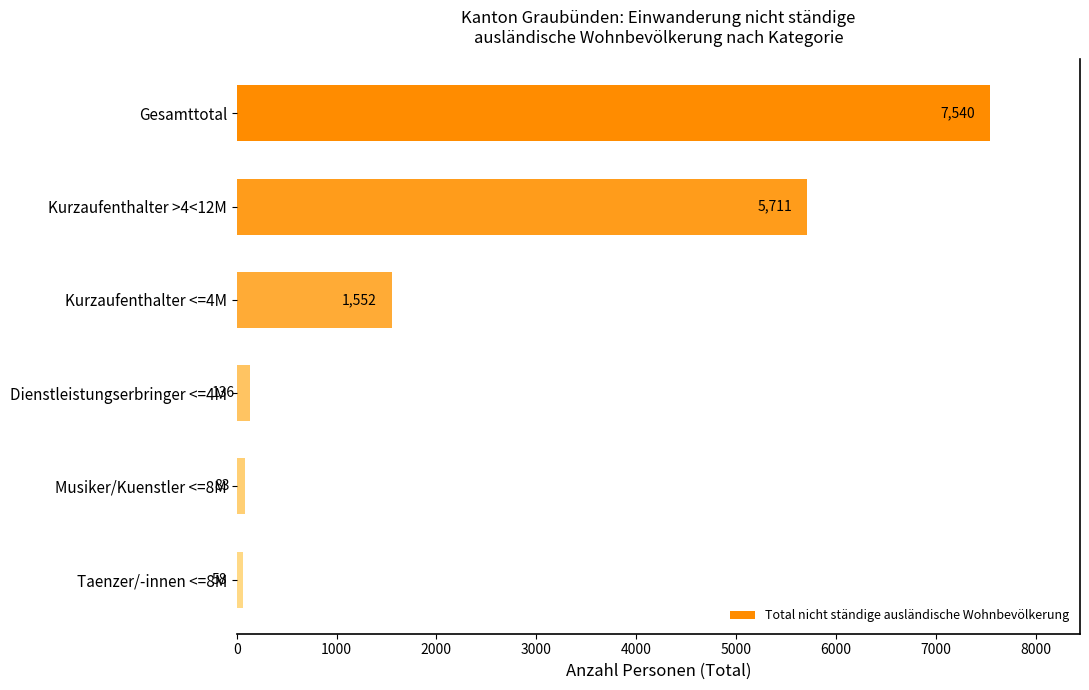

What position from the bottom is Musiker/Kuenstler <=8M?

2